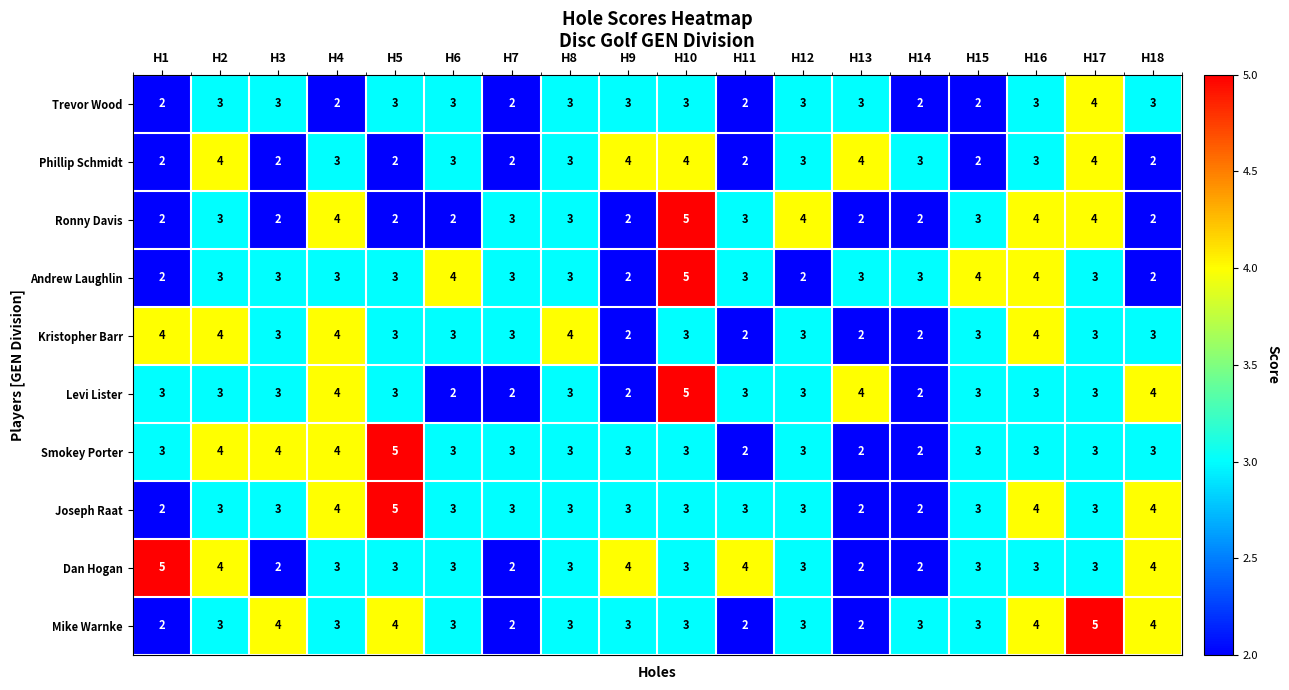

What is the greatest value displayed?

5